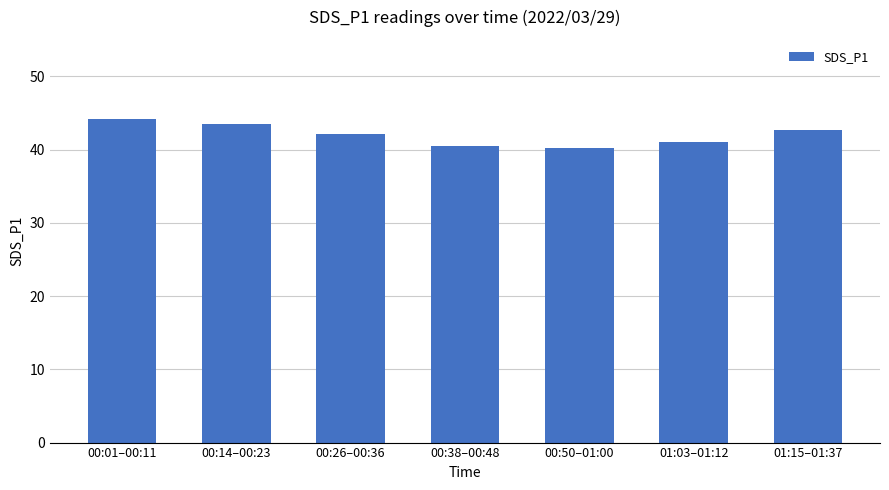

Between 01:15–01:37 and 00:26–00:36, which is larger?

01:15–01:37